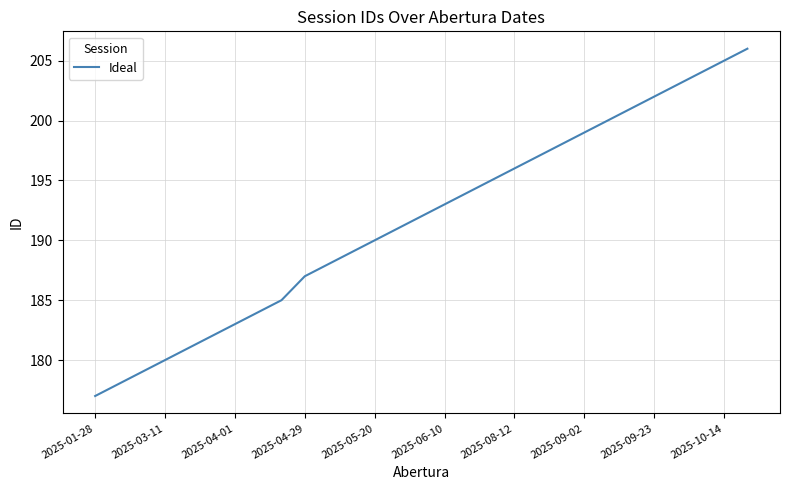

What is the maximum value shown in the chart?

206